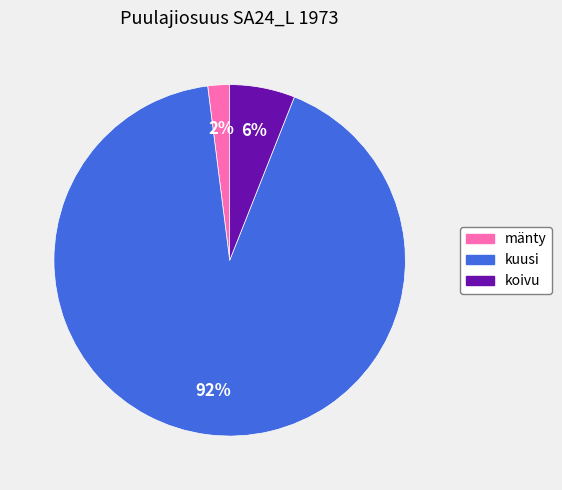

Count the number of slices in the pie.

3